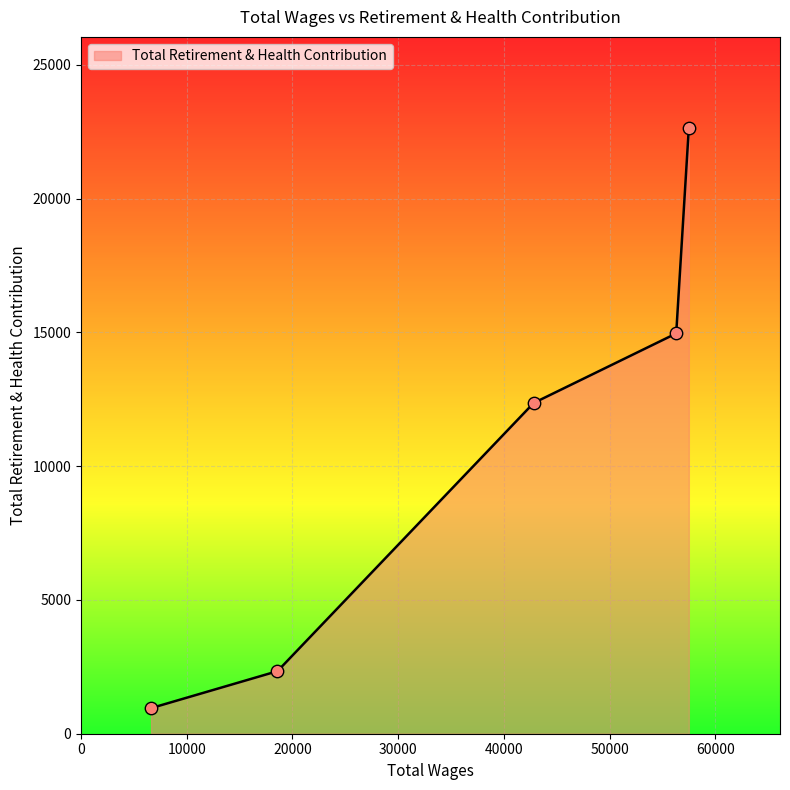

True or false: the data has more than 0 interior local peaks.

False